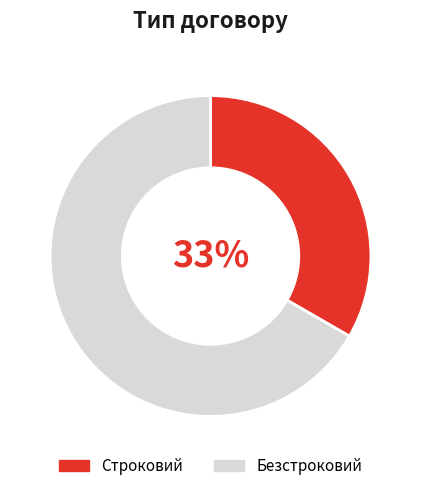

The Безстроковий slice represents 81% of the pie. True or false?

False